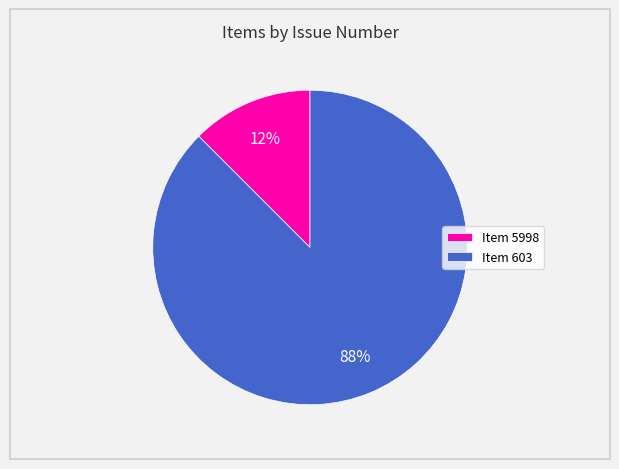

Rank the categories by value from highest to lowest.

Item 603, Item 5998